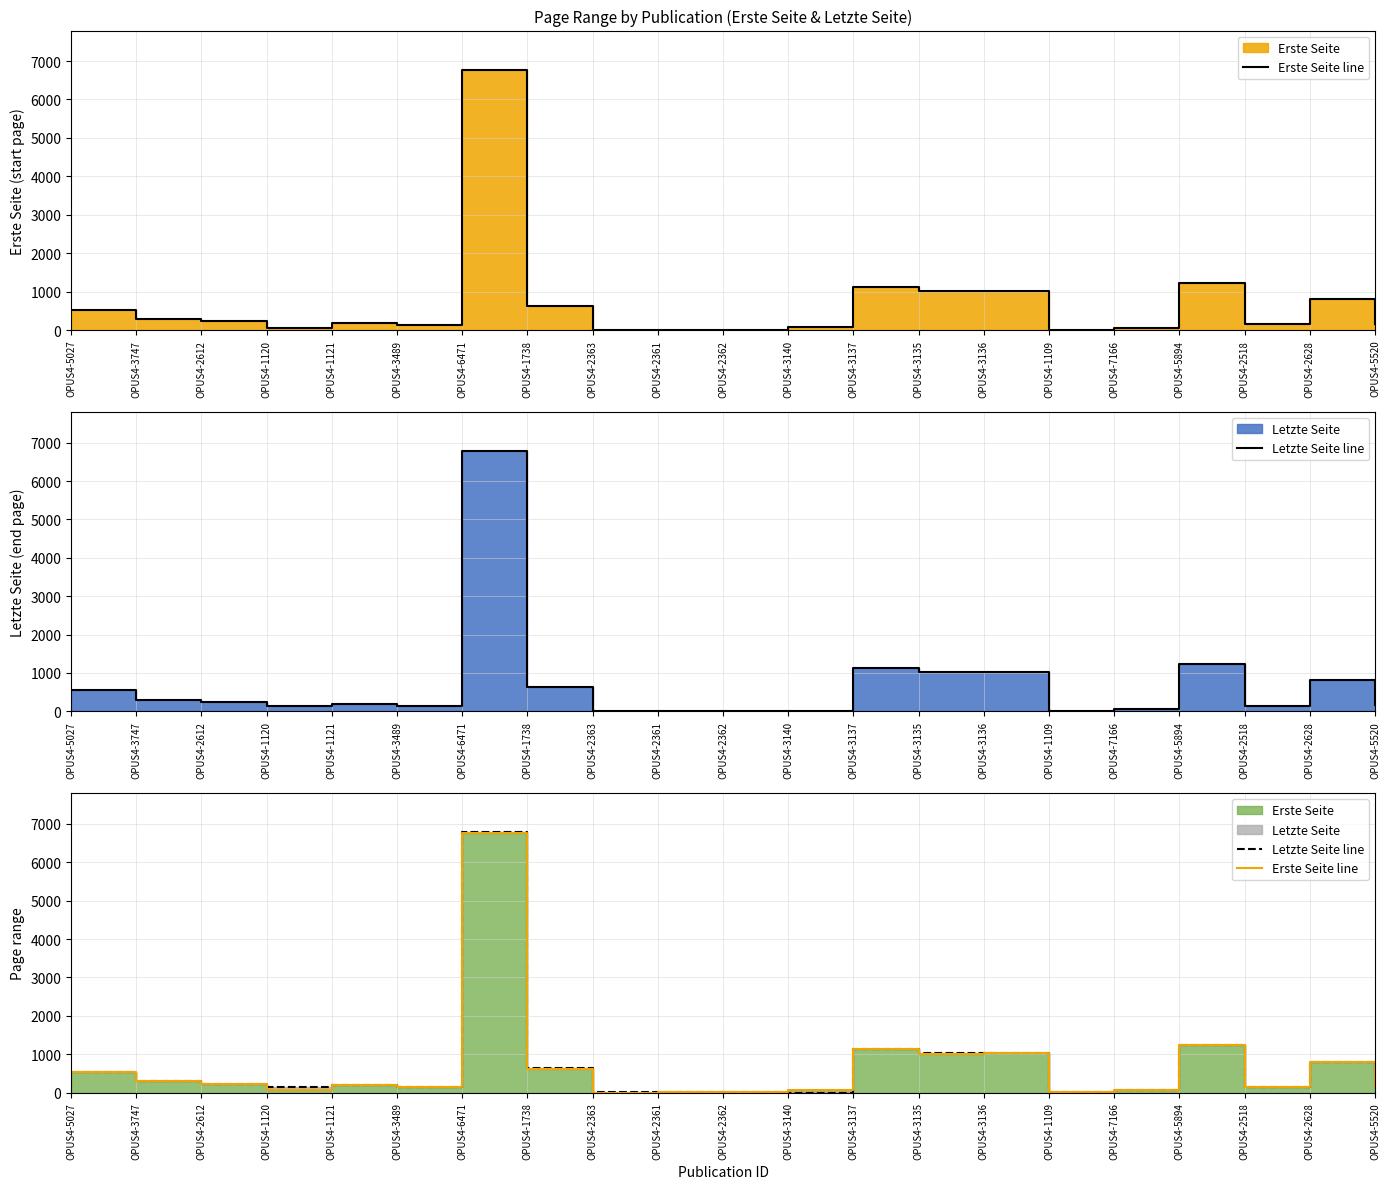

Where is Letzte Seite line nearest to the value 3393?

OPUS4-5894